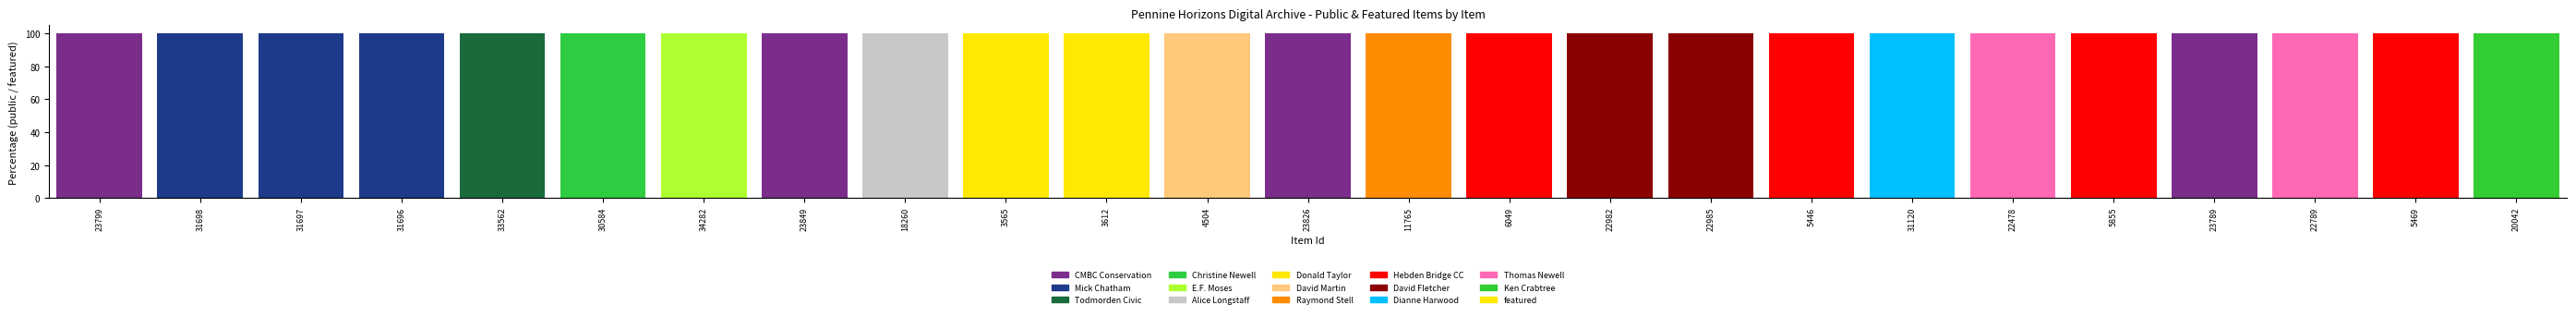

What is the spread (max minus min) of values at 30584?

1